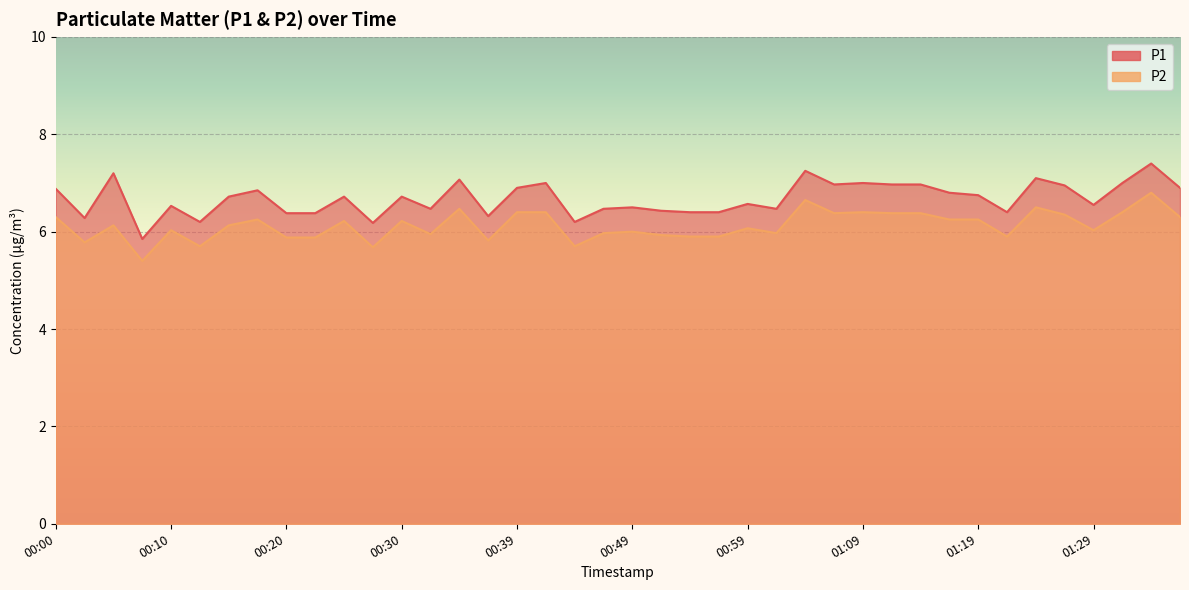

Where is the first local minimum for P2?

00:02